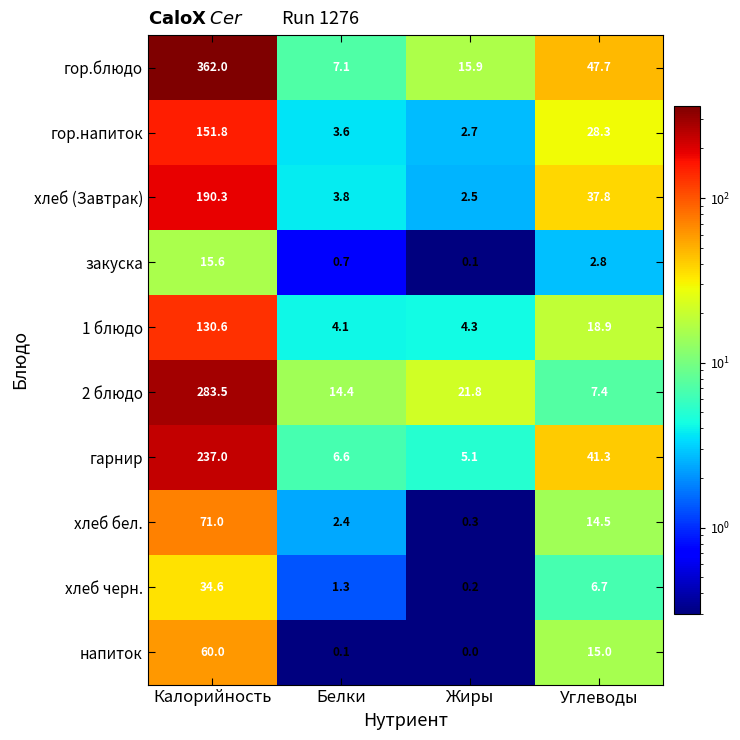

What is the average value of the хлеб бел. series?

22.1